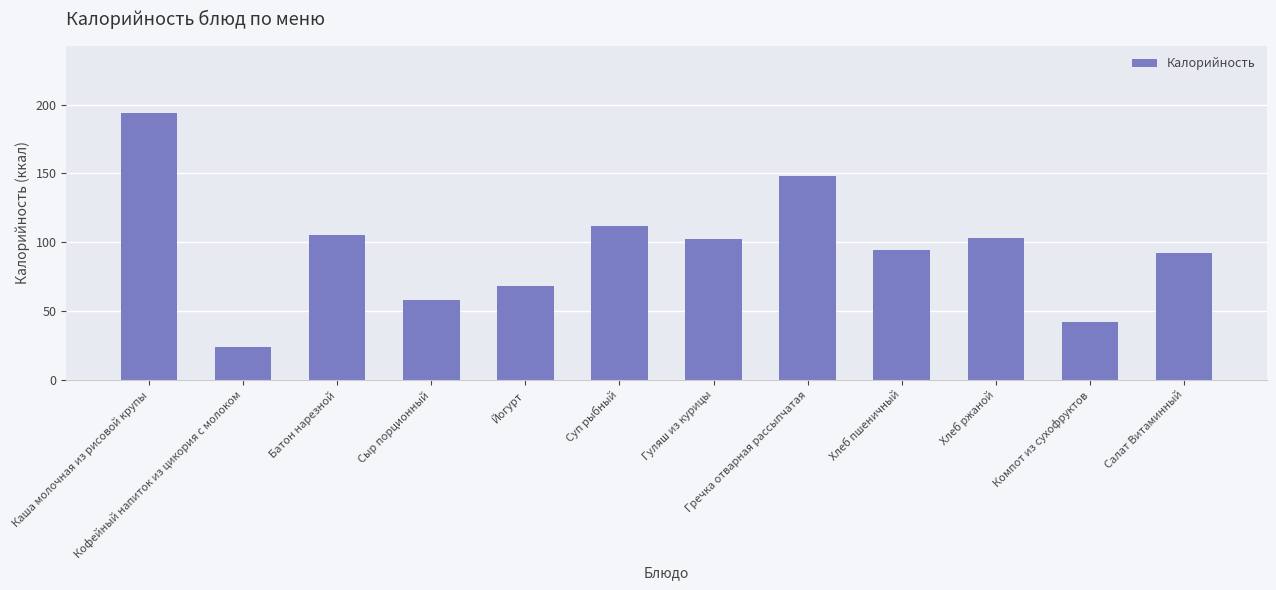

Which has a higher value, Салат Витаминный or Сыр порционный?

Салат Витаминный